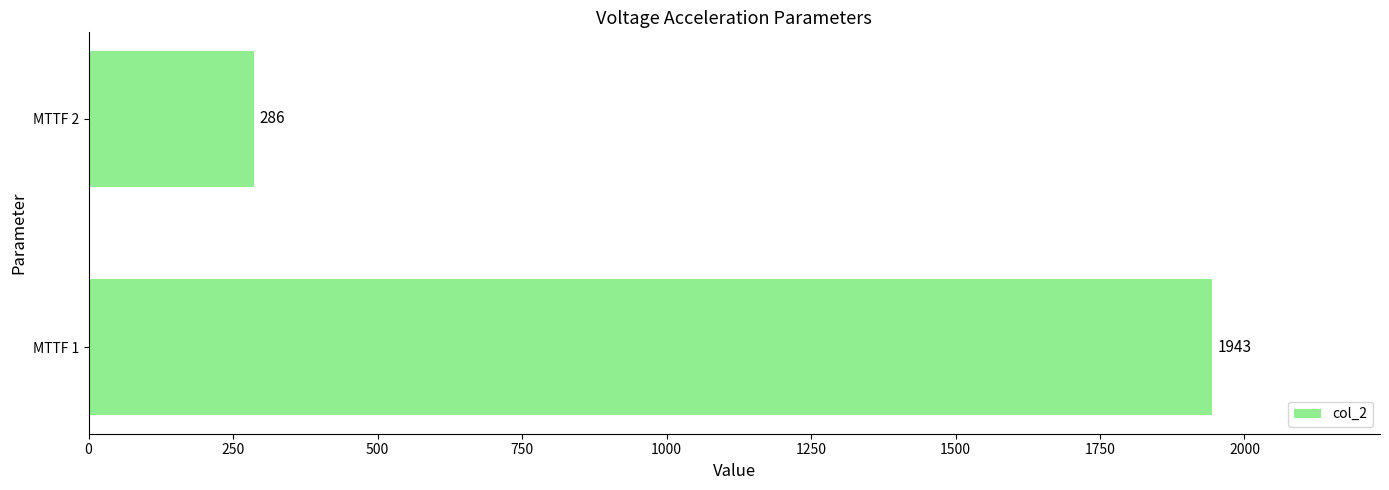

Rank the categories by value from lowest to highest.

MTTF 2, MTTF 1